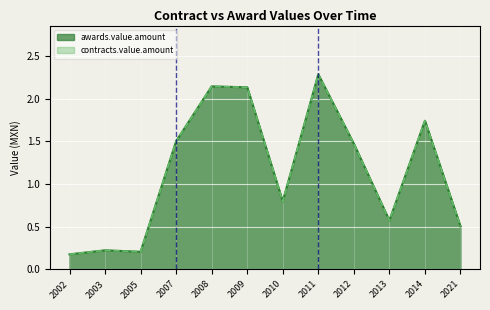

What is the sum of all awards.value.amount values?

13.8